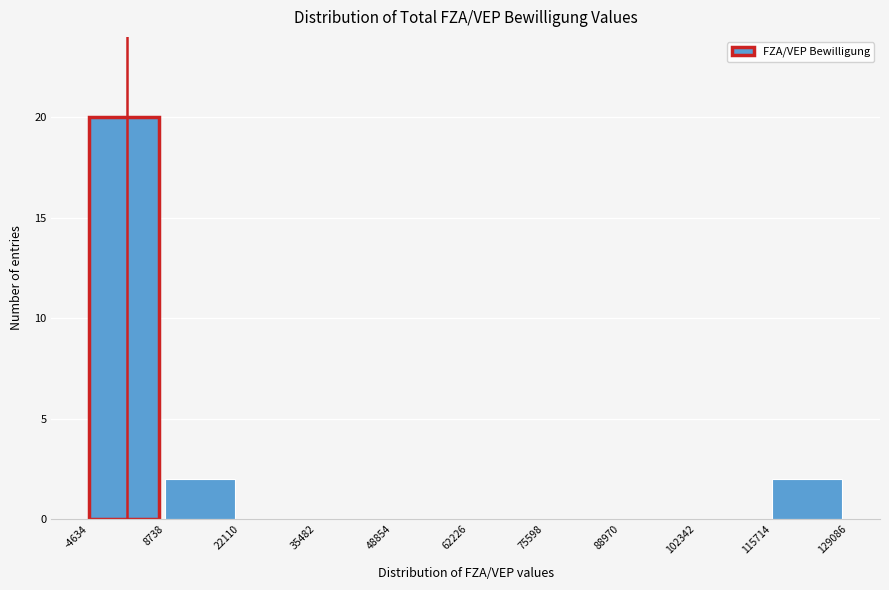

Reading left to right, list every bar in this chart as the range it spans on the x-axis followed by its height. The values are not printed on the chart, so give them approximately, as read against the axis.

-4634 to 8738: 20
8738 to 22110: 2
22110 to 35482: 0
35482 to 48854: 0
48854 to 62226: 0
62226 to 75598: 0
75598 to 88970: 0
88970 to 102342: 0
102342 to 115714: 0
115714 to 129086: 2